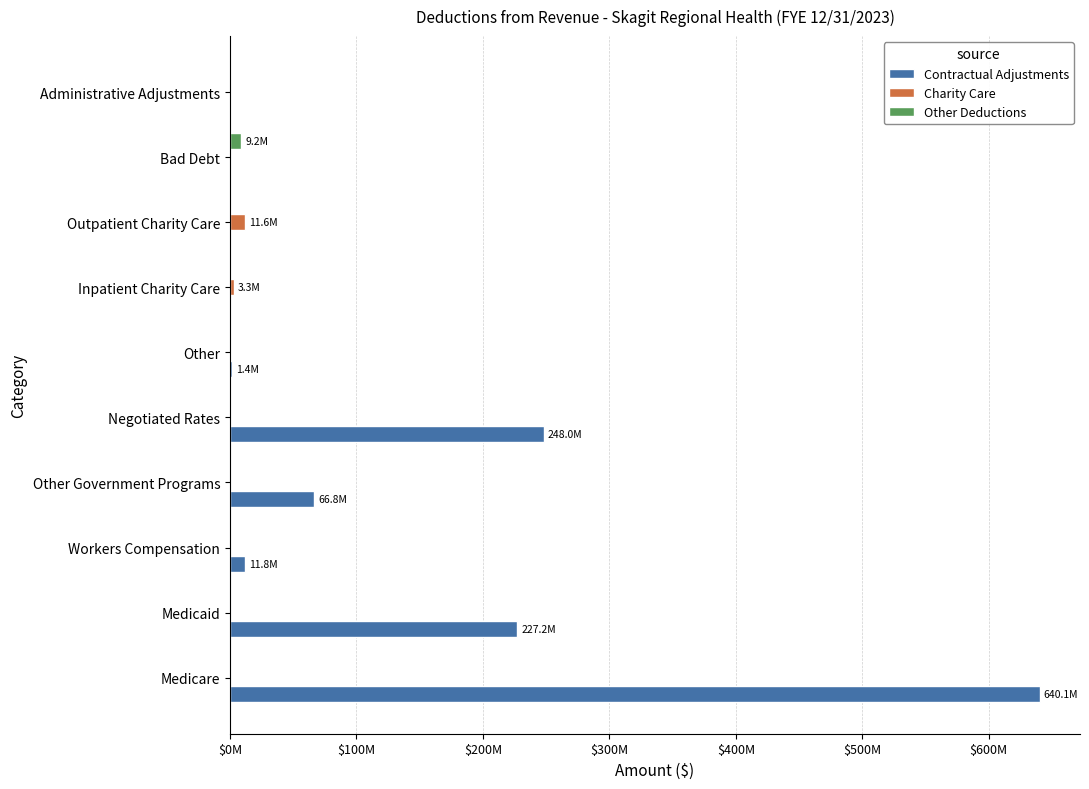

What are all the series names shown in the legend?

Contractual Adjustments, Charity Care, Other Deductions